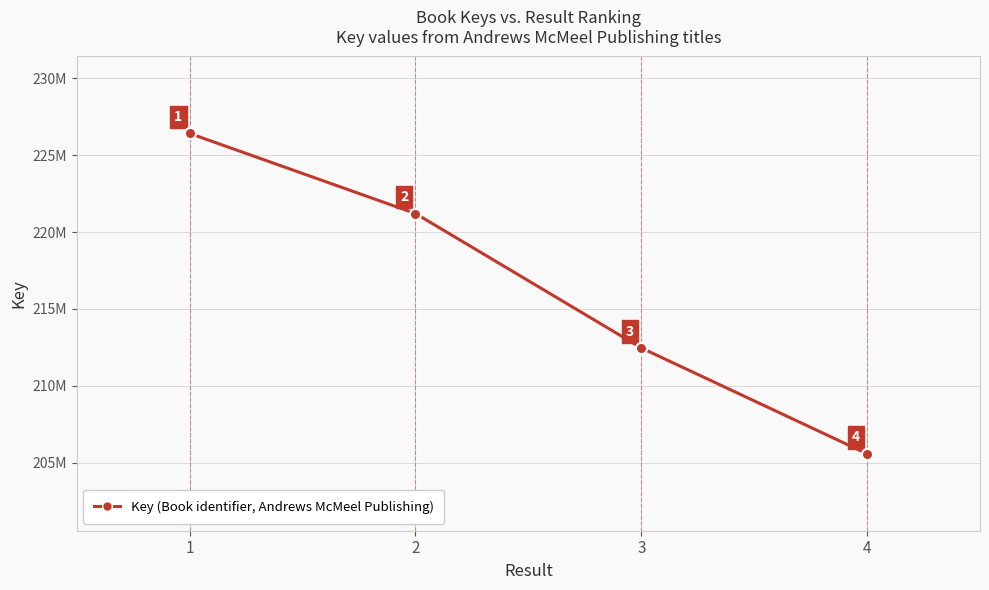

What value does the data have at 2, to the nearest 10?

221203650